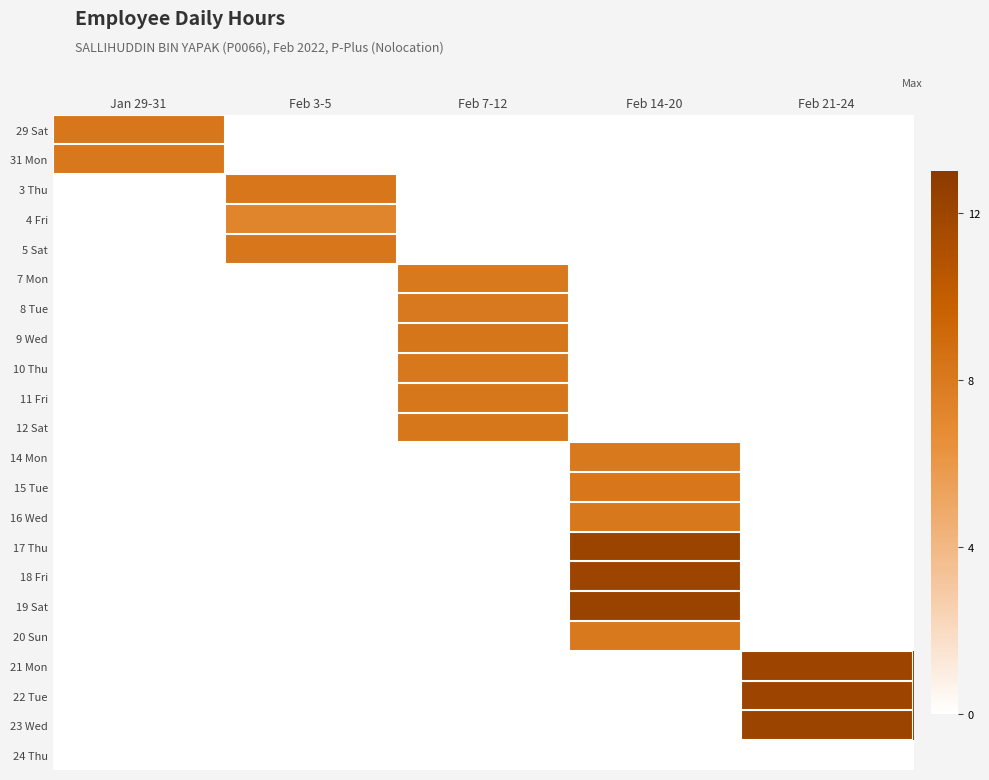

Reading left to right, list all the values displayed in this chart.

29 Sat: Jan 29-31=8.2	Feb 3-5=0.0	Feb 7-12=0.0	Feb 14-20=0.0	Feb 21-24=0.0
31 Mon: Jan 29-31=8.1	Feb 3-5=0.0	Feb 7-12=0.0	Feb 14-20=0.0	Feb 21-24=0.0
3 Thu: Jan 29-31=0.0	Feb 3-5=8.2	Feb 7-12=0.0	Feb 14-20=0.0	Feb 21-24=0.0
4 Fri: Jan 29-31=0.0	Feb 3-5=7.3	Feb 7-12=0.0	Feb 14-20=0.0	Feb 21-24=0.0
5 Sat: Jan 29-31=0.0	Feb 3-5=8.2	Feb 7-12=0.0	Feb 14-20=0.0	Feb 21-24=0.0
7 Mon: Jan 29-31=0.0	Feb 3-5=0.0	Feb 7-12=8.0	Feb 14-20=0.0	Feb 21-24=0.0
8 Tue: Jan 29-31=0.0	Feb 3-5=0.0	Feb 7-12=8.0	Feb 14-20=0.0	Feb 21-24=0.0
9 Wed: Jan 29-31=0.0	Feb 3-5=0.0	Feb 7-12=8.2	Feb 14-20=0.0	Feb 21-24=0.0
10 Thu: Jan 29-31=0.0	Feb 3-5=0.0	Feb 7-12=8.1	Feb 14-20=0.0	Feb 21-24=0.0
11 Fri: Jan 29-31=0.0	Feb 3-5=0.0	Feb 7-12=8.2	Feb 14-20=0.0	Feb 21-24=0.0
12 Sat: Jan 29-31=0.0	Feb 3-5=0.0	Feb 7-12=8.2	Feb 14-20=0.0	Feb 21-24=0.0
14 Mon: Jan 29-31=0.0	Feb 3-5=0.0	Feb 7-12=0.0	Feb 14-20=8.1	Feb 21-24=0.0
15 Tue: Jan 29-31=0.0	Feb 3-5=0.0	Feb 7-12=0.0	Feb 14-20=8.2	Feb 21-24=0.0
16 Wed: Jan 29-31=0.0	Feb 3-5=0.0	Feb 7-12=0.0	Feb 14-20=8.1	Feb 21-24=0.0
17 Thu: Jan 29-31=0.0	Feb 3-5=0.0	Feb 7-12=0.0	Feb 14-20=12.1	Feb 21-24=0.0
18 Fri: Jan 29-31=0.0	Feb 3-5=0.0	Feb 7-12=0.0	Feb 14-20=12.1	Feb 21-24=0.0
19 Sat: Jan 29-31=0.0	Feb 3-5=0.0	Feb 7-12=0.0	Feb 14-20=12.2	Feb 21-24=0.0
20 Sun: Jan 29-31=0.0	Feb 3-5=0.0	Feb 7-12=0.0	Feb 14-20=8.1	Feb 21-24=0.0
21 Mon: Jan 29-31=0.0	Feb 3-5=0.0	Feb 7-12=0.0	Feb 14-20=0.0	Feb 21-24=12.0
22 Tue: Jan 29-31=0.0	Feb 3-5=0.0	Feb 7-12=0.0	Feb 14-20=0.0	Feb 21-24=12.0
23 Wed: Jan 29-31=0.0	Feb 3-5=0.0	Feb 7-12=0.0	Feb 14-20=0.0	Feb 21-24=12.1
24 Thu: Jan 29-31=0.0	Feb 3-5=0.0	Feb 7-12=0.0	Feb 14-20=0.0	Feb 21-24=0.0